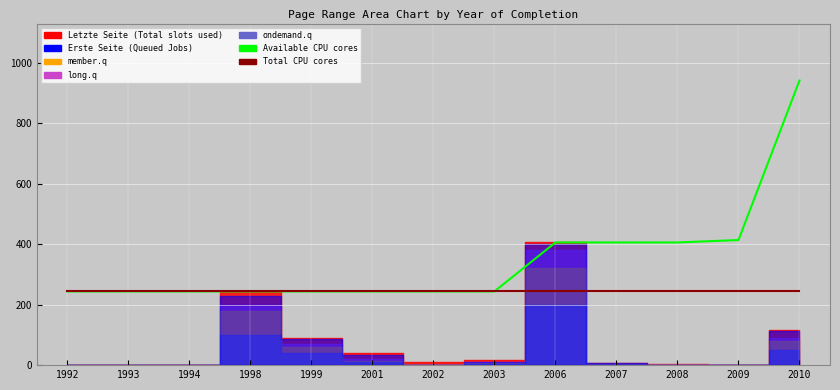

What is the sum of the Available CPU cores values at 2003 and 2002?

488